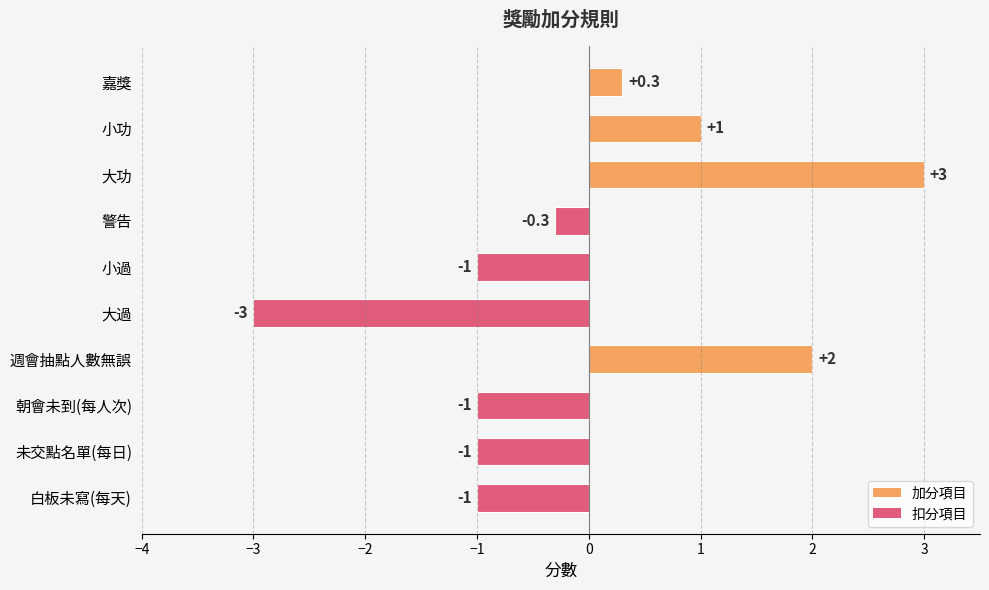

What is the approximate value at 小功?

1.0